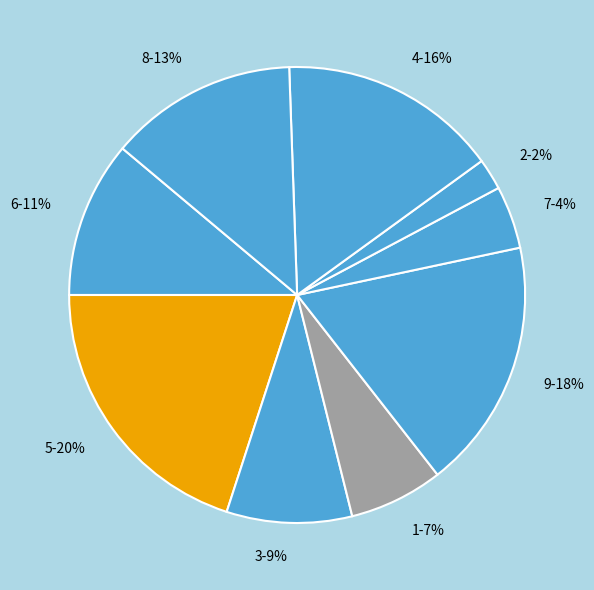

Do 3 and 8 together represent more than half of the pie?

No